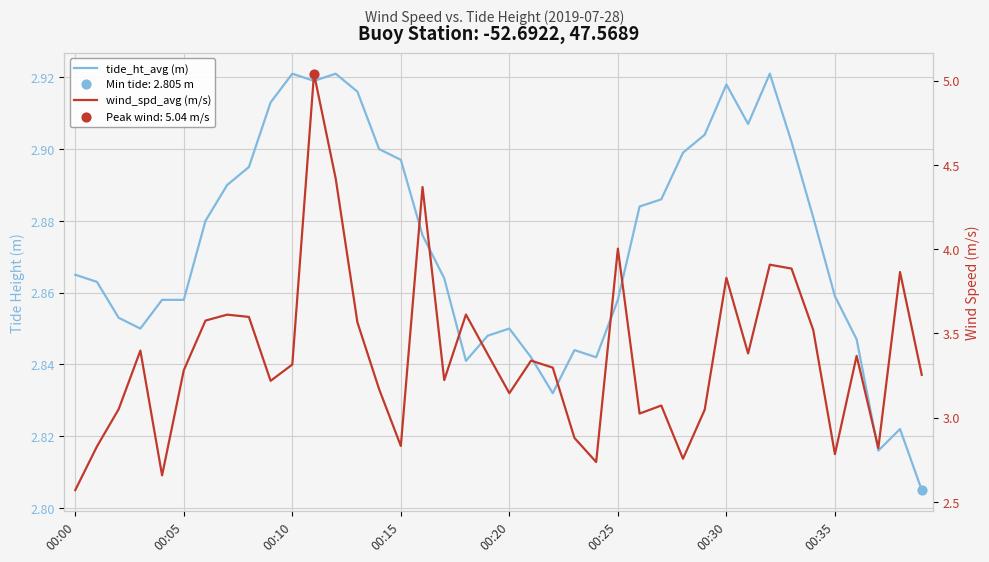

What is the total value across all series at 9?

6.1